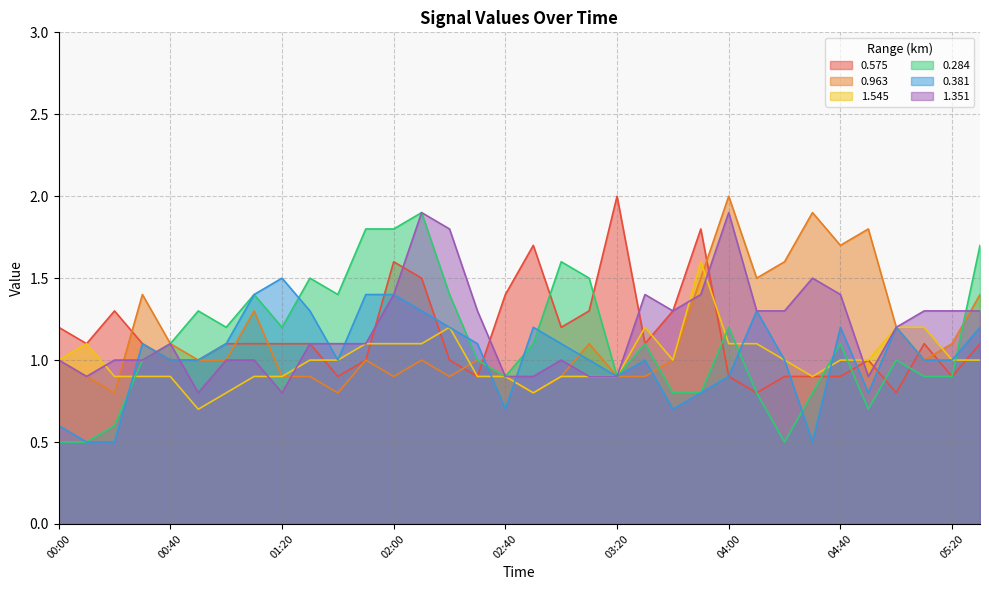

At which label does 1.545 reach its minimum?

00:50